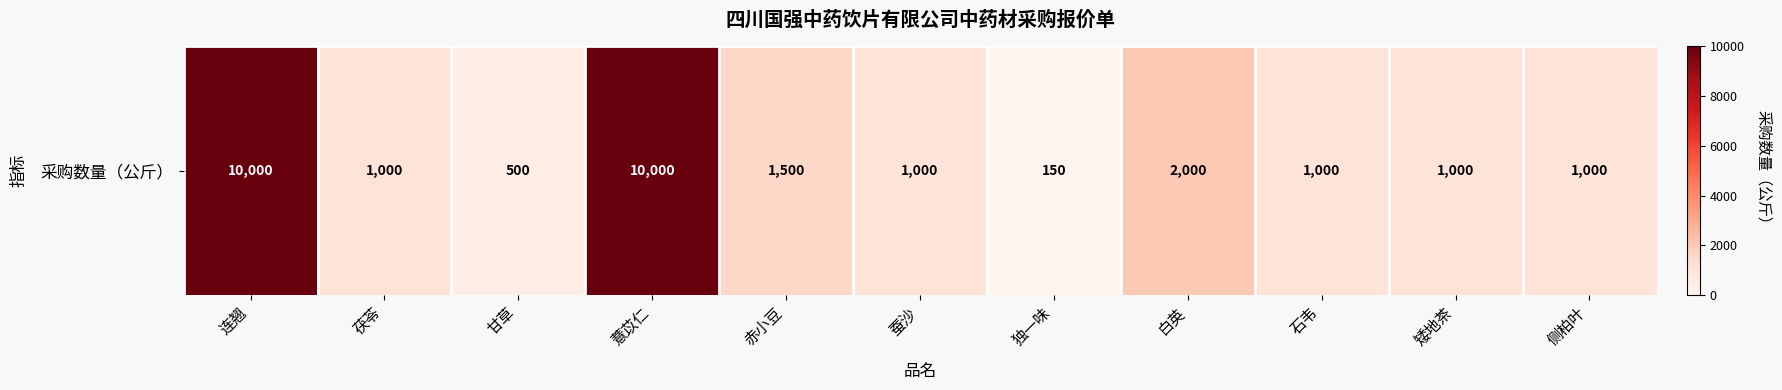

Approximately how many times larger is the value at 侧柏叶 compared to 白英?

0.5